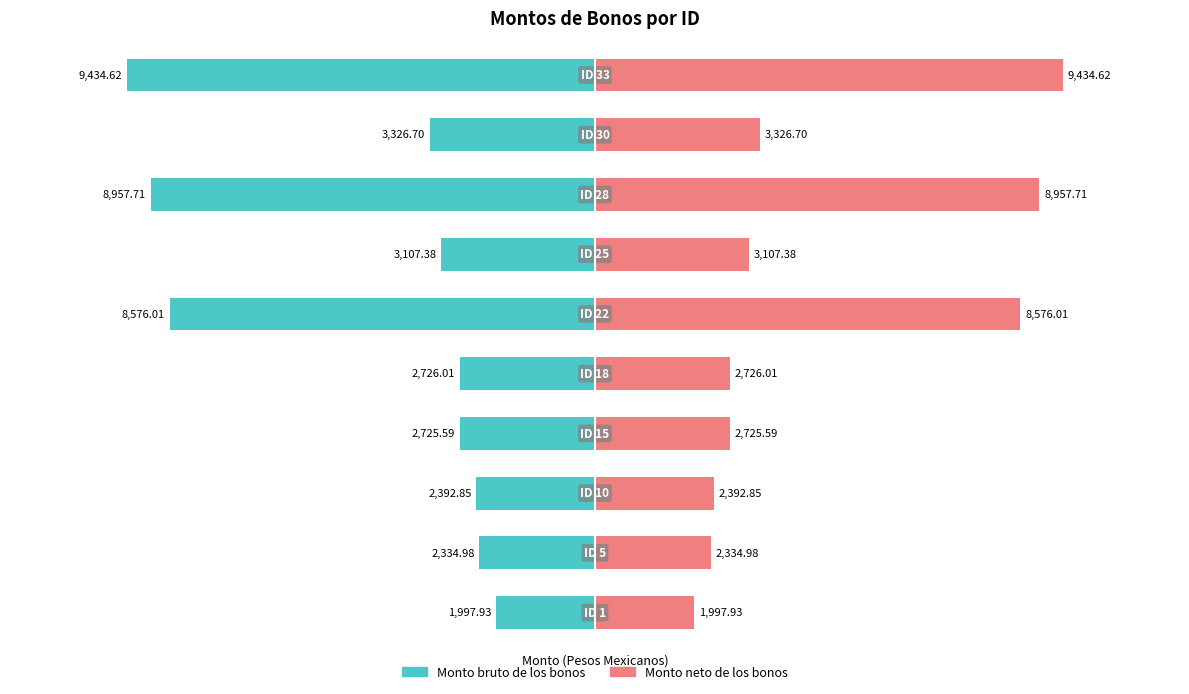

How many bars are there in each group?

2